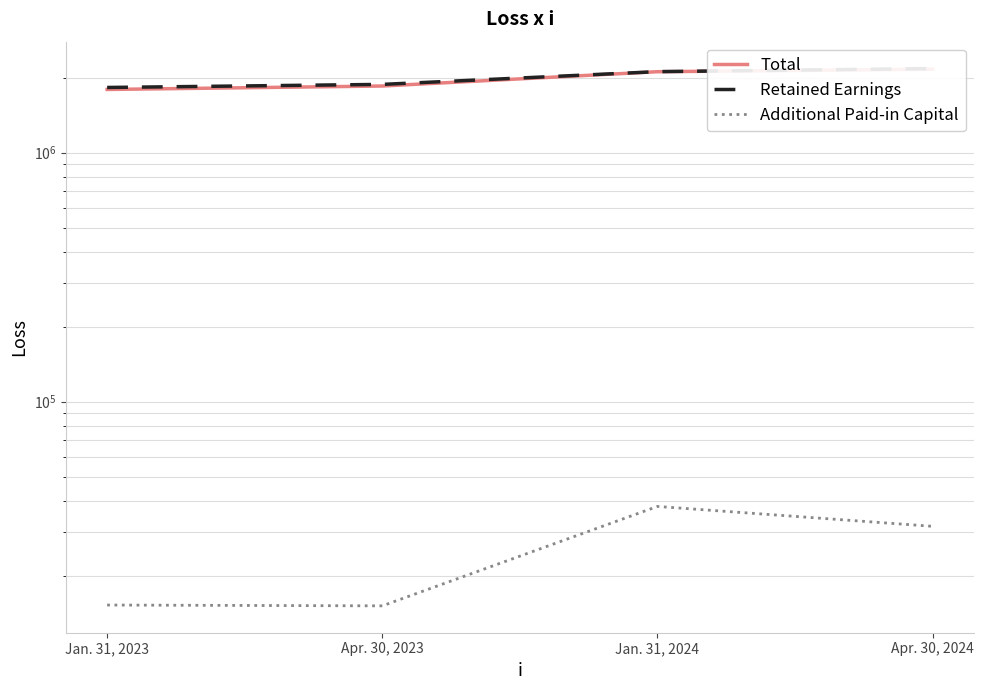

At which label is Additional Paid-in Capital closest to 26538?

Apr. 30, 2024